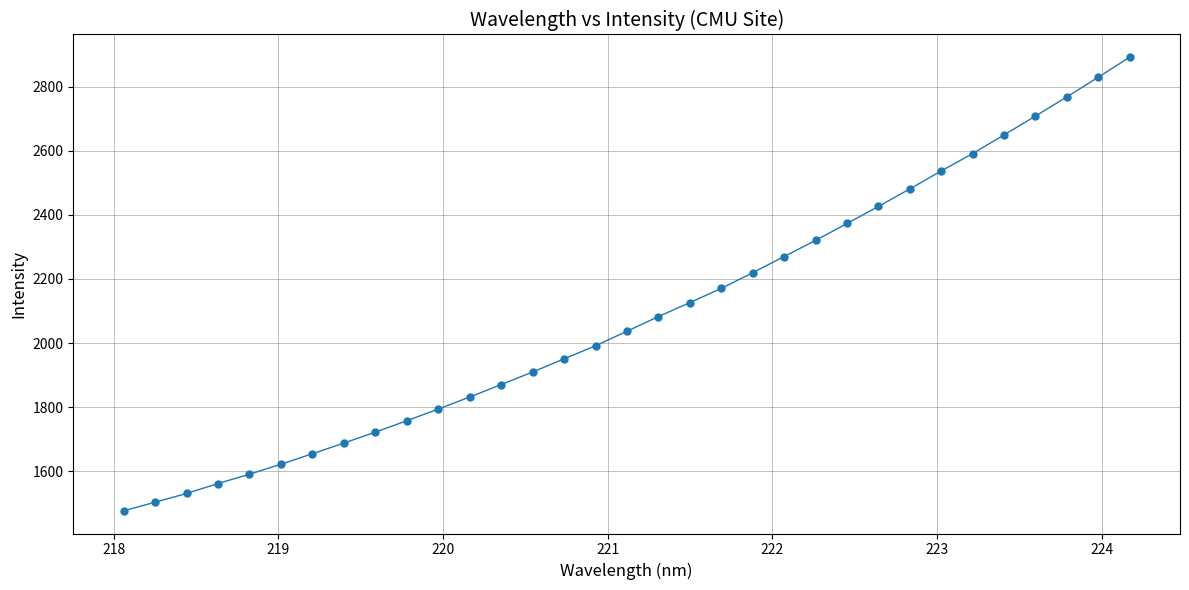

What is the range of Y values (max minus min)?

1415.6